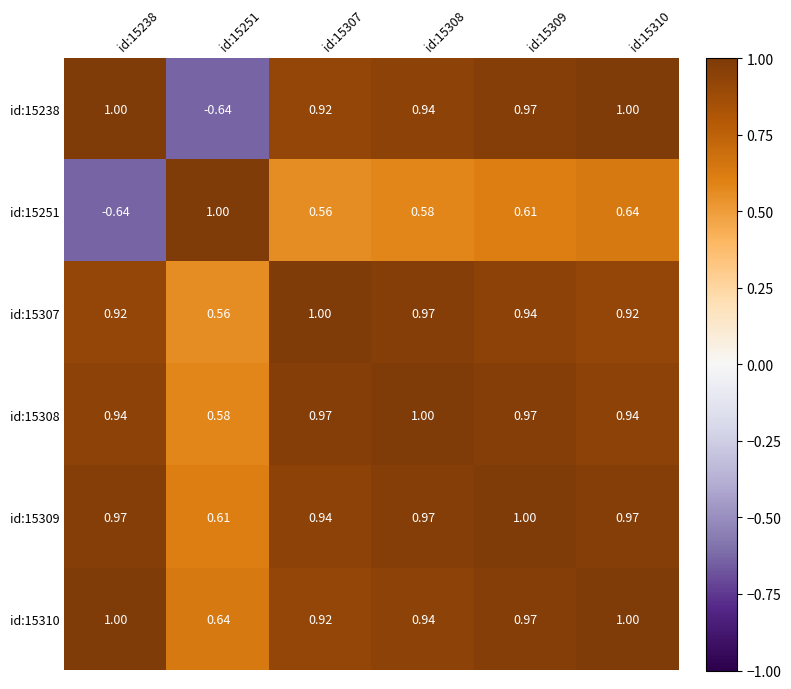

Is the value of id:15307 at id:15310 greater than the value of id:15251 at id:15238?

Yes